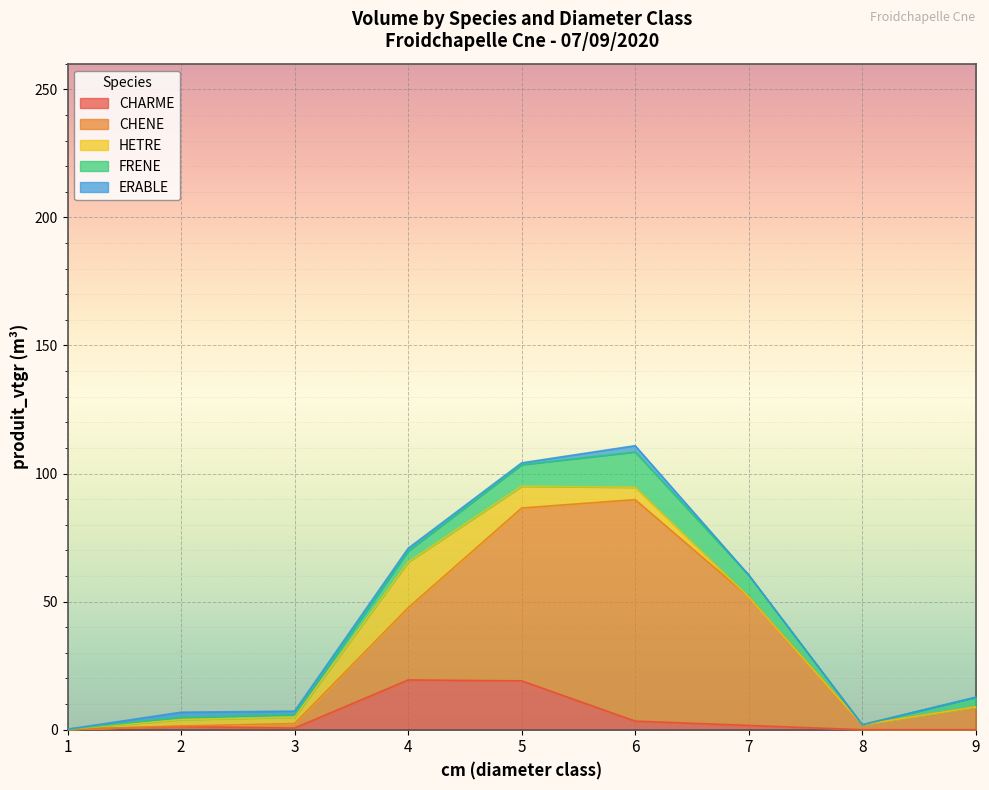

What is the difference between the maximum and minimum values in the CHARME series?

19.4